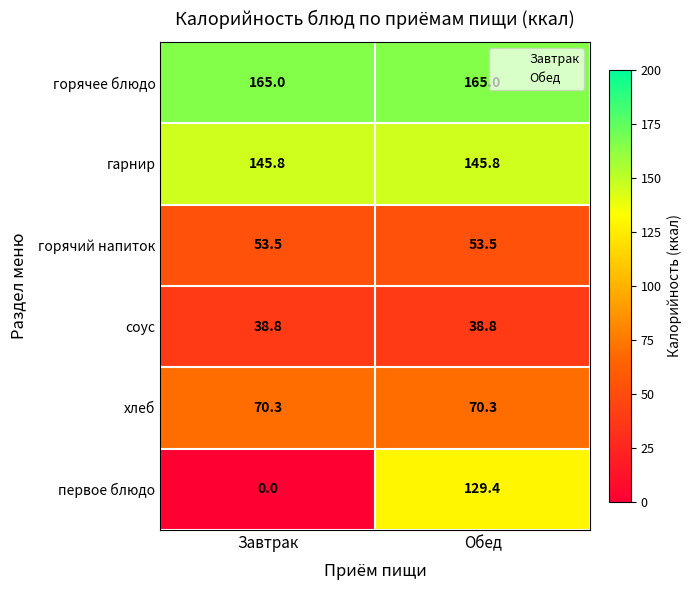

Rank the series at Завтрак from highest to lowest value.

горячее блюдо, гарнир, хлеб, горячий напиток, соус, первое блюдо